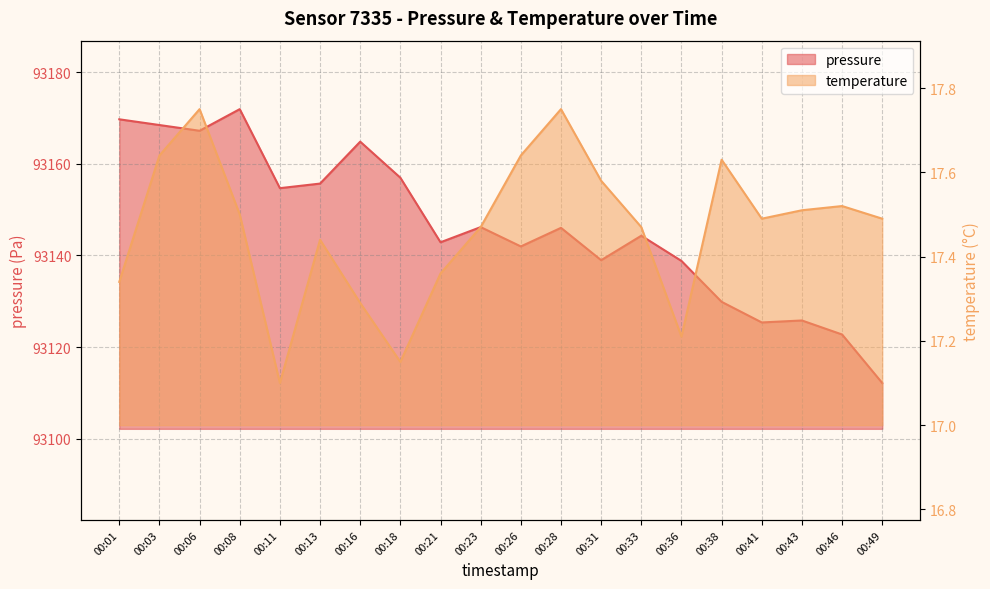

What is the difference between the maximum and minimum values in the temperature series?

0.6